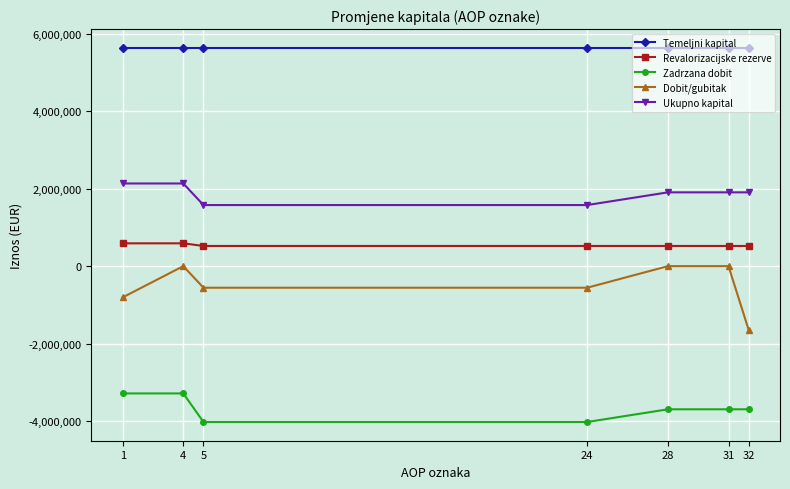

Reading left to right, transcribe all the data shown in this chart.

Temeljni kapital: 1=5639379	4=5639379	5=5639379	24=5639379	28=5639379	31=5639379	32=5639379
Revalorizacijske rezerve: 1=589258	4=589258	5=521108	24=521108	28=521108	31=521108	32=521108
Zadrzana dobit: 1=-3287429	4=-3287429	5=-4025564	24=-4025564	28=-3697291	31=-3697291	32=-3697291
Dobit/gubitak: 1=-806285	4=0	5=-557221	24=-557221	28=0	31=0	32=-1650464
Ukupno kapital: 1=2134923	4=2134923	5=1577702	24=1577702	28=1905975	31=1905975	32=1905975